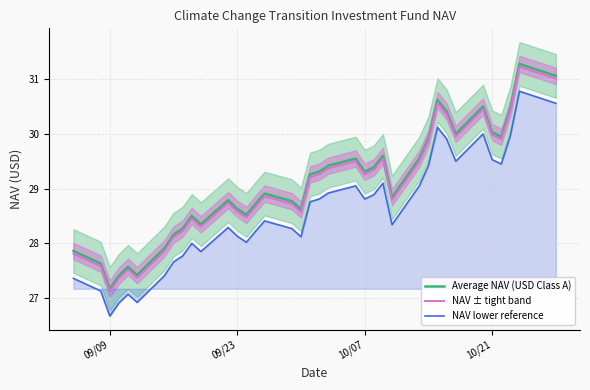

Reading right to left, what are all the values shown in this chart?

Average NAV (USD Class A): 31.1	31.3	30.5	29.9	30.0	30.5	30.0	30.4	30.6	29.9	29.6	28.8	29.6	29.4	29.3	29.6	29.4	29.3	29.3	28.6	28.8	28.9	28.7	28.5	28.6	28.8	28.4	28.5	28.3	28.2	27.9	27.4	27.6	27.4	27.2	27.6	27.9
NAV ± tight band: 31.0	31.2	30.4	29.9	30.0	30.4	29.9	30.4	30.6	29.9	29.5	28.8	29.6	29.3	29.3	29.5	29.4	29.3	29.2	28.6	28.7	28.9	28.7	28.5	28.6	28.7	28.3	28.4	28.2	28.1	27.9	27.4	27.5	27.4	27.1	27.6	27.8
NAV lower reference: 30.6	30.8	30.0	29.4	29.5	30.0	29.5	29.9	30.1	29.4	29.1	28.3	29.1	28.9	28.8	29.1	28.9	28.8	28.8	28.1	28.3	28.4	28.2	28.0	28.1	28.3	27.9	28.0	27.8	27.7	27.4	26.9	27.1	26.9	26.7	27.1	27.4